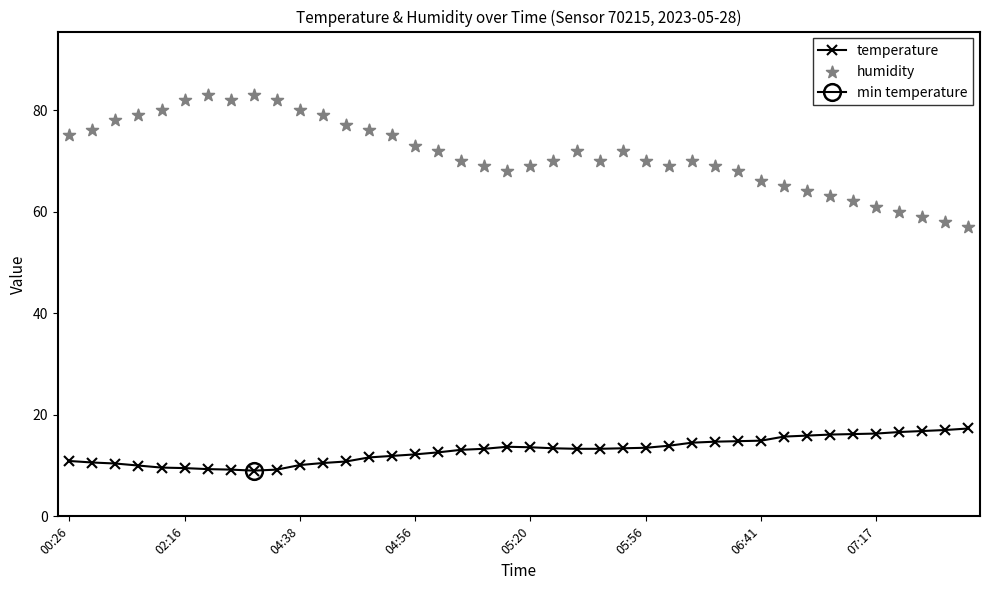

Which series has the largest total across all categories?

humidity